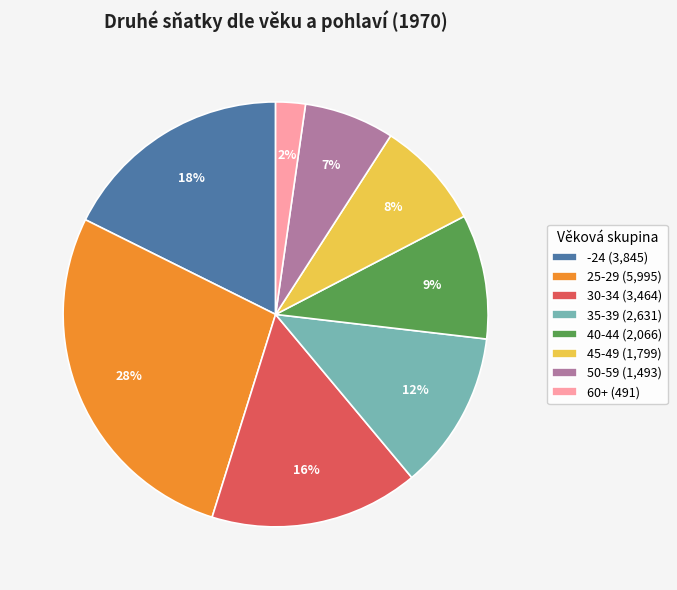

Which category has the biggest portion of the pie?

25-29 (5,995)